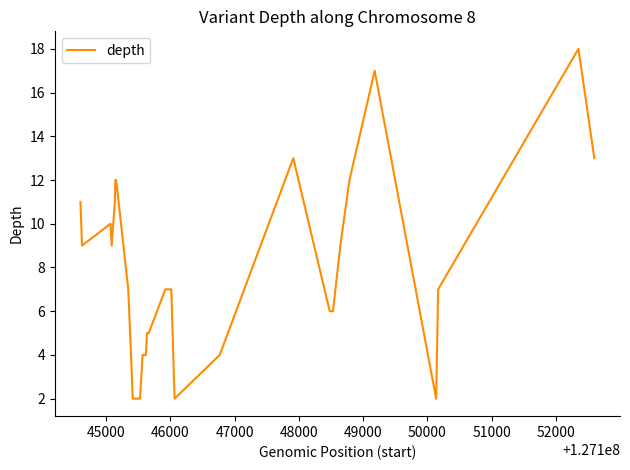

How many distinct data groups are displayed?

1